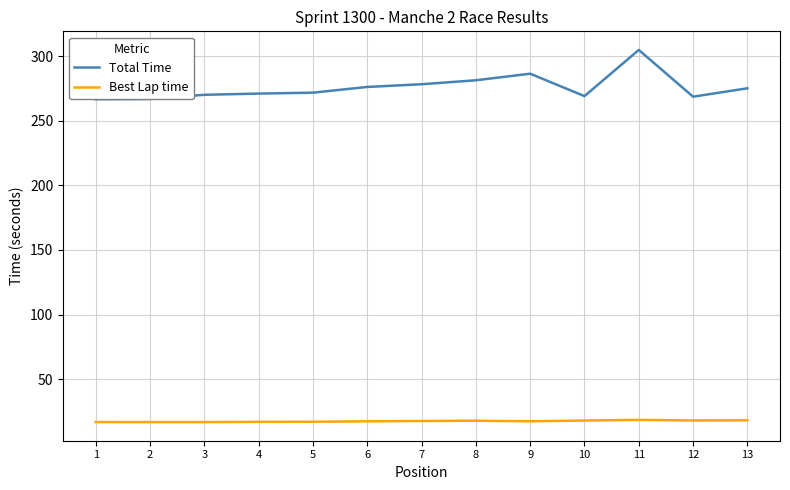

Is it true that Total Time equals 79.0 at 7?

False